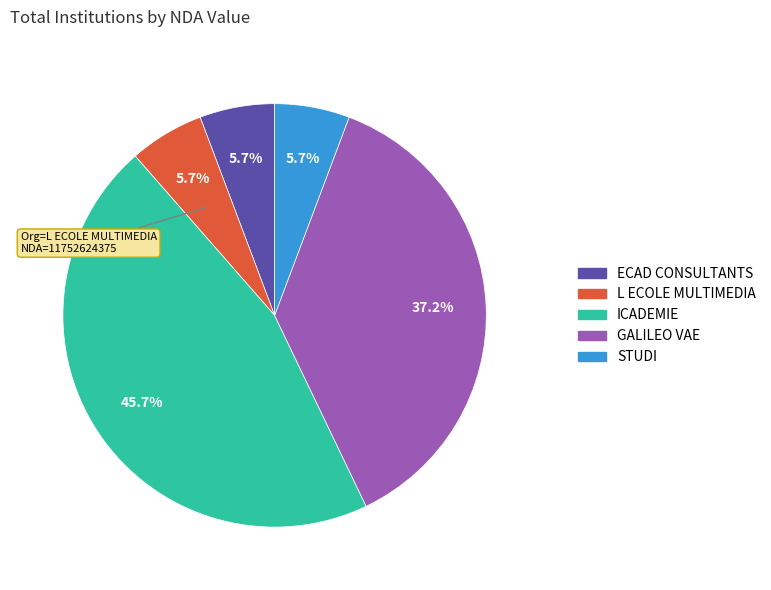

Approximately how many times larger is the value at STUDI compared to GALILEO VAE?

0.2